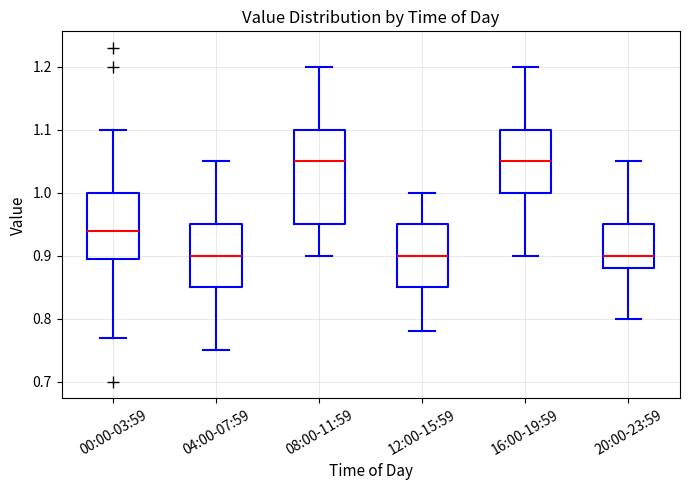

Where is the upper edge of the box for 00:00-03:59 on the y-axis? The values are not printed on the chart, so give them approximately, as read against the axis.

1.00